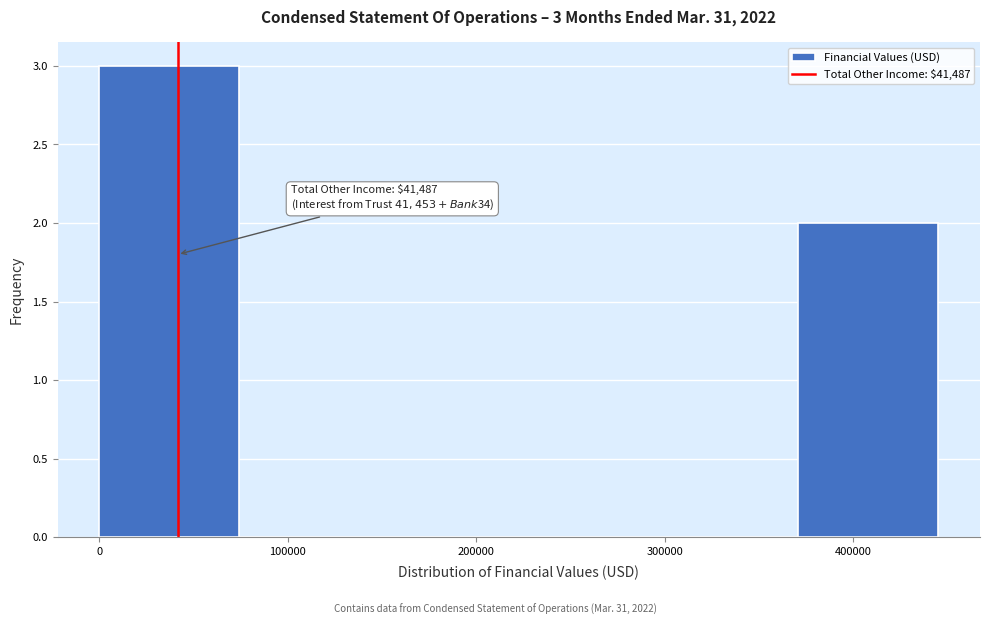

Over which range of the x-axis is the bar tallest?

0 to 70000